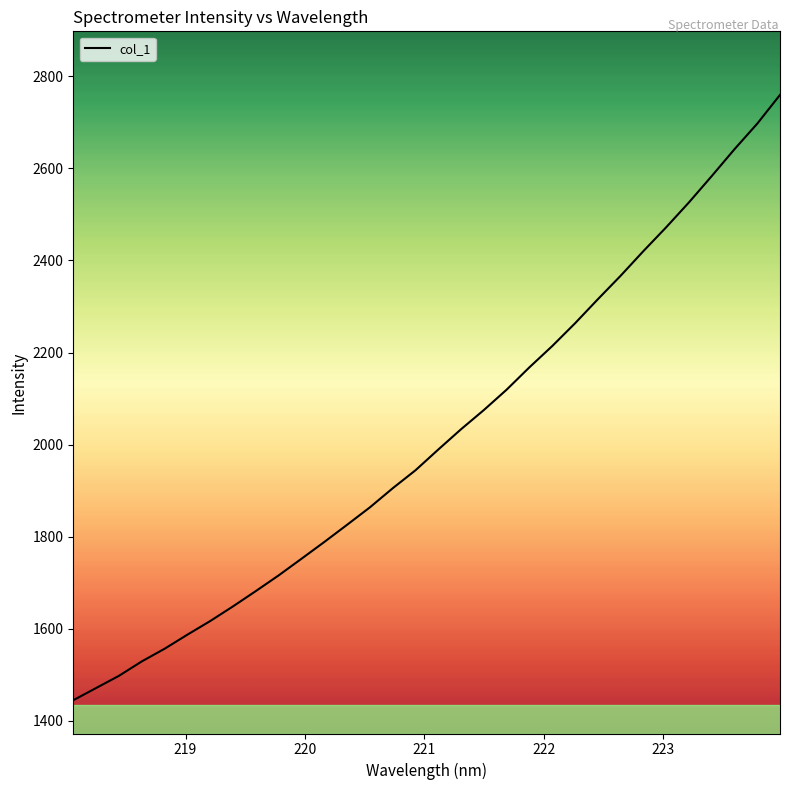

What is the greatest value displayed?

2759.5